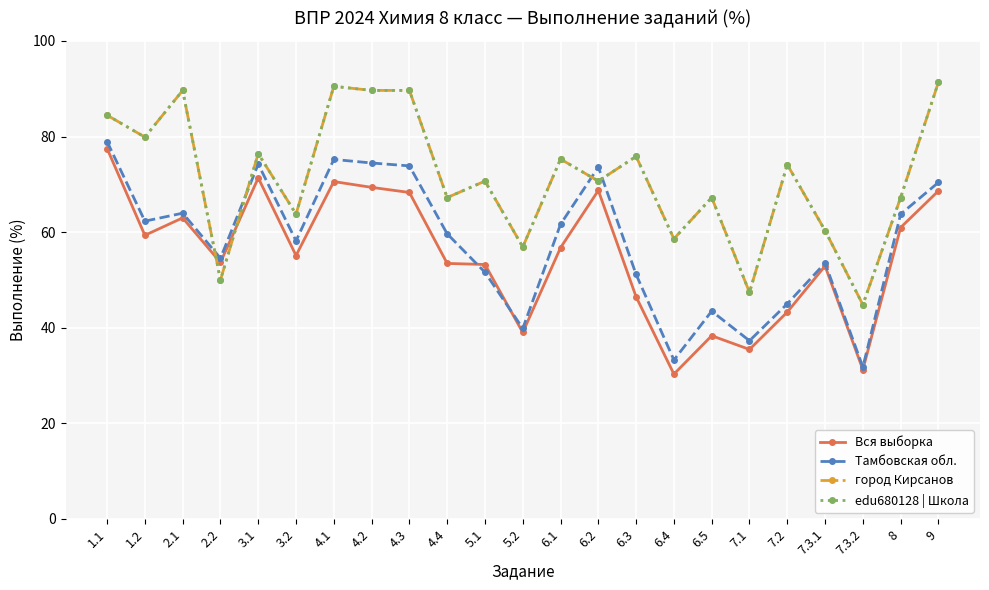

What is the difference between the Вся выборка values at 7.2 and 5.2?

4.3